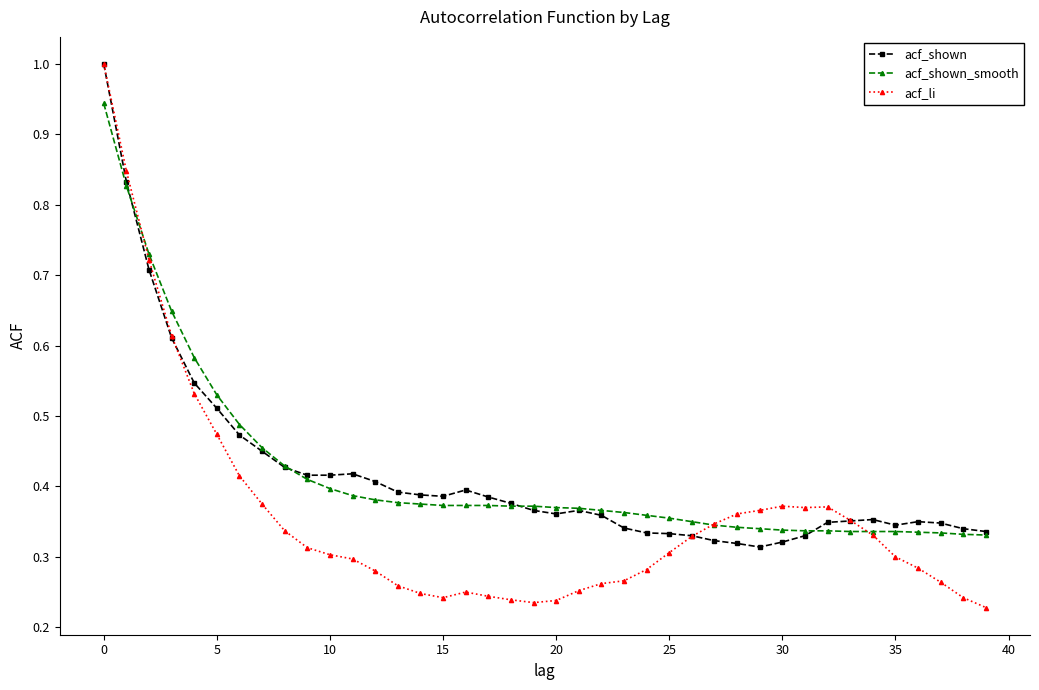

At how many categories does at least one series exceed 0?

40